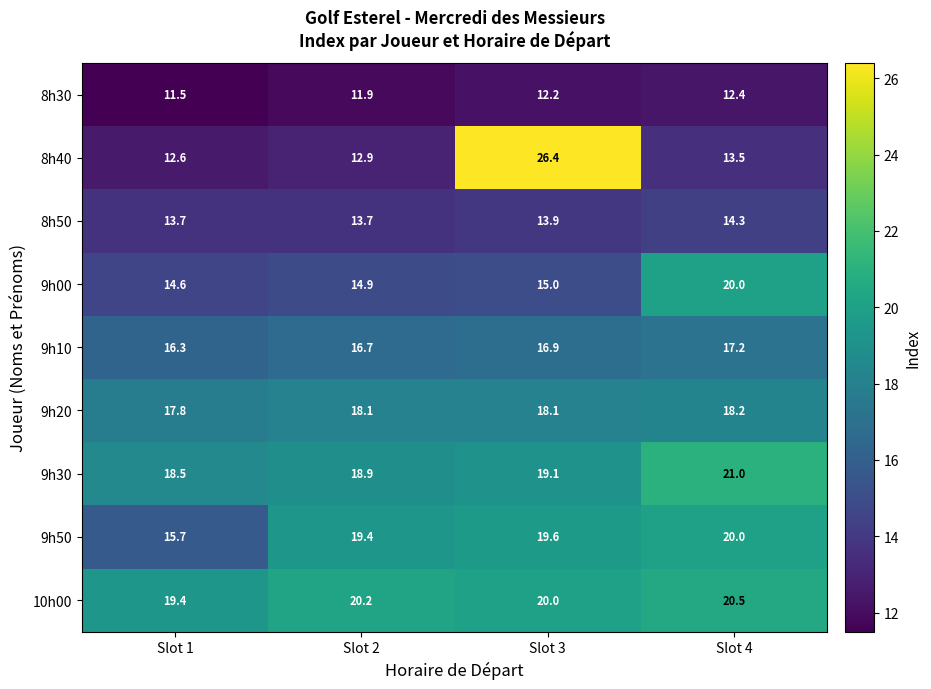

True or false: 9h20 has a value of 5.1 at Slot 2.

False